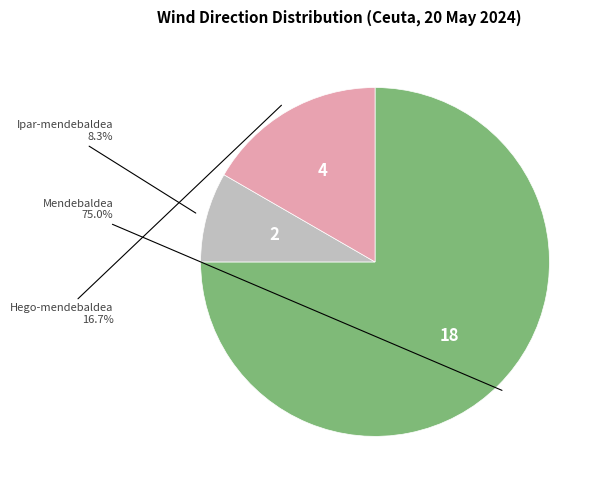

Does any single category account for the majority?

Yes